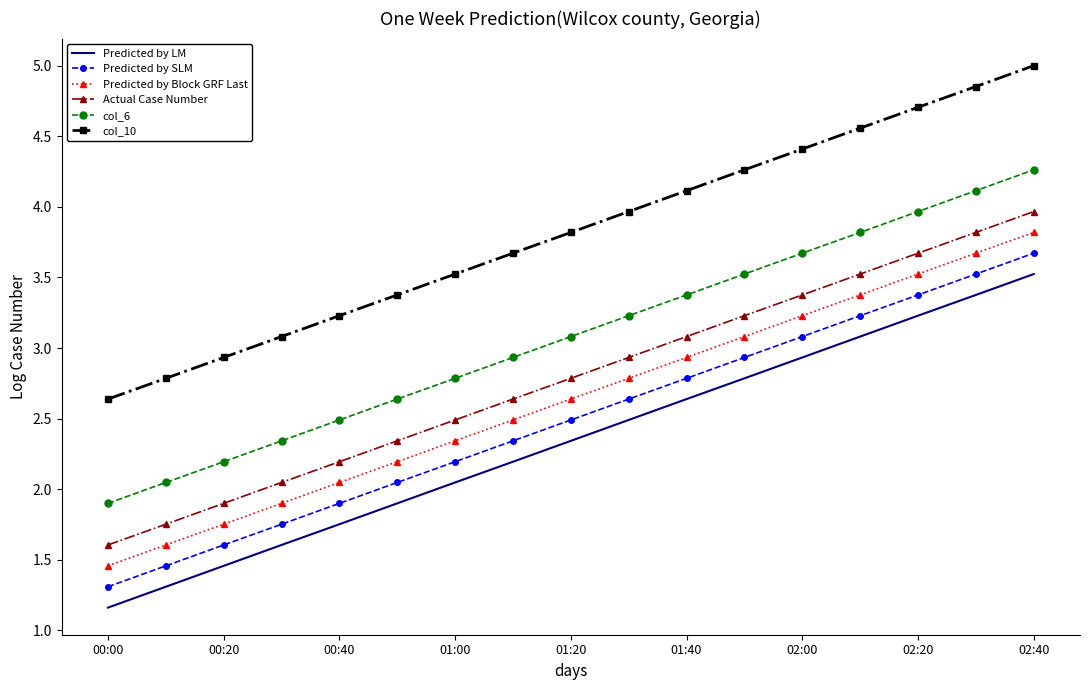

What is the minimum value for Actual Case Number?

1.6